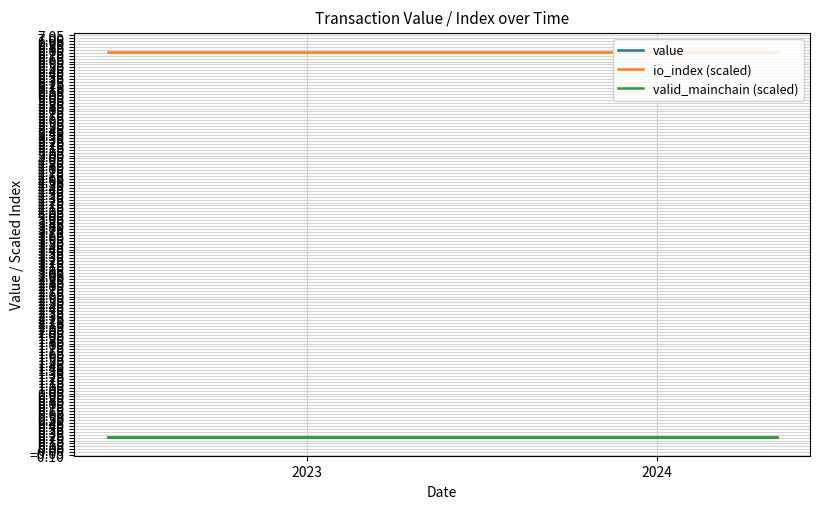

Does the chart have visible grid lines?

Yes